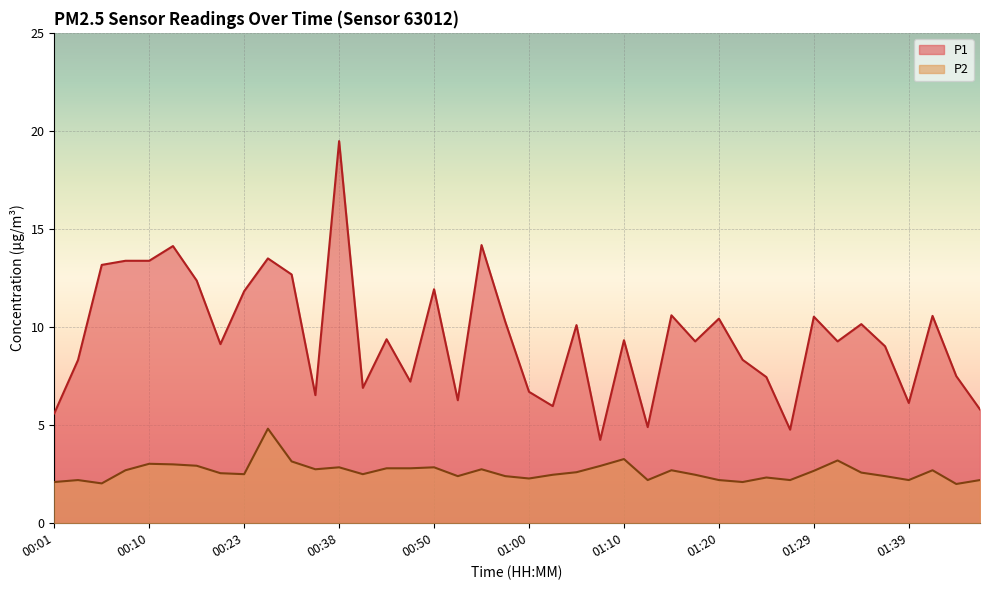

At which label is P2 closest to 3?

00:13